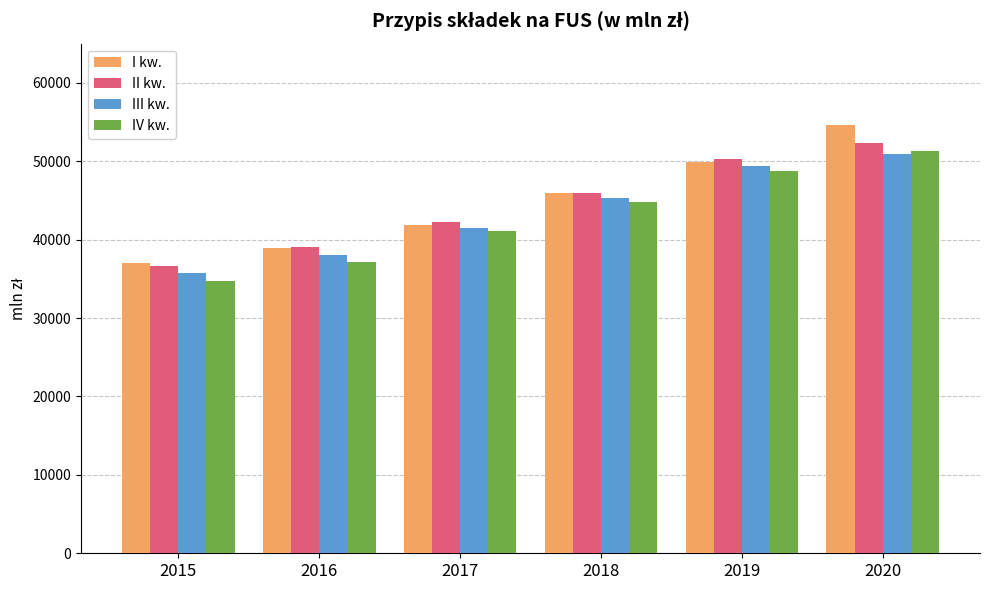

Is the value of III kw. at 2020 greater than the value of IV kw. at 2019?

Yes